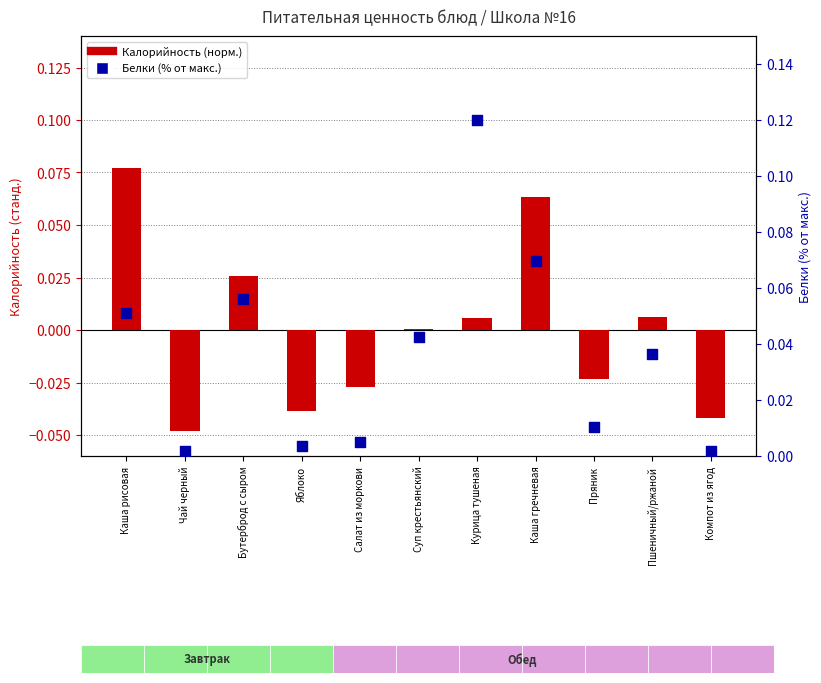

At how many categories does at least one series exceed 0?

11